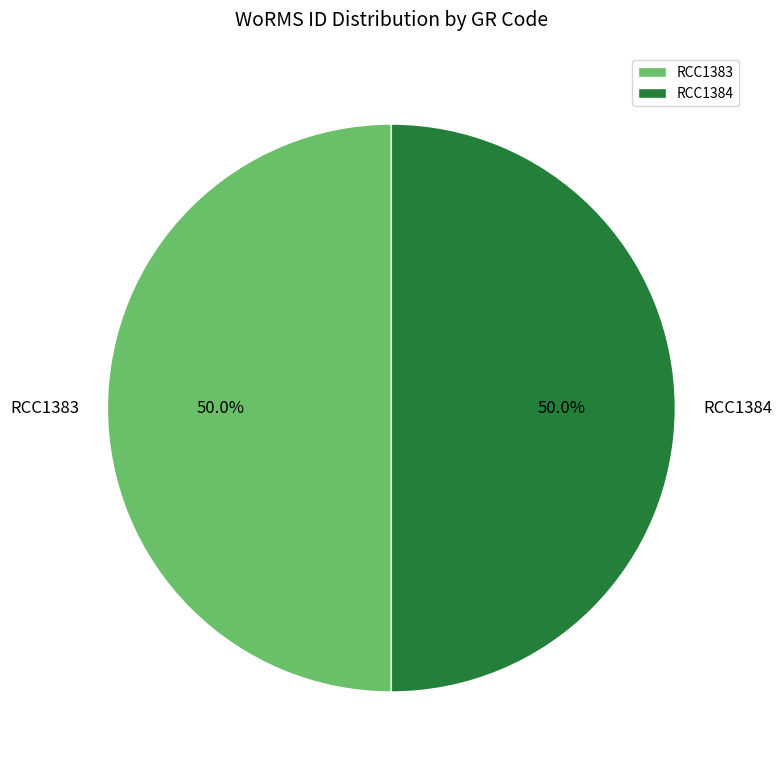

Approximately how many times larger is the value at RCC1383 compared to RCC1384?

1.0